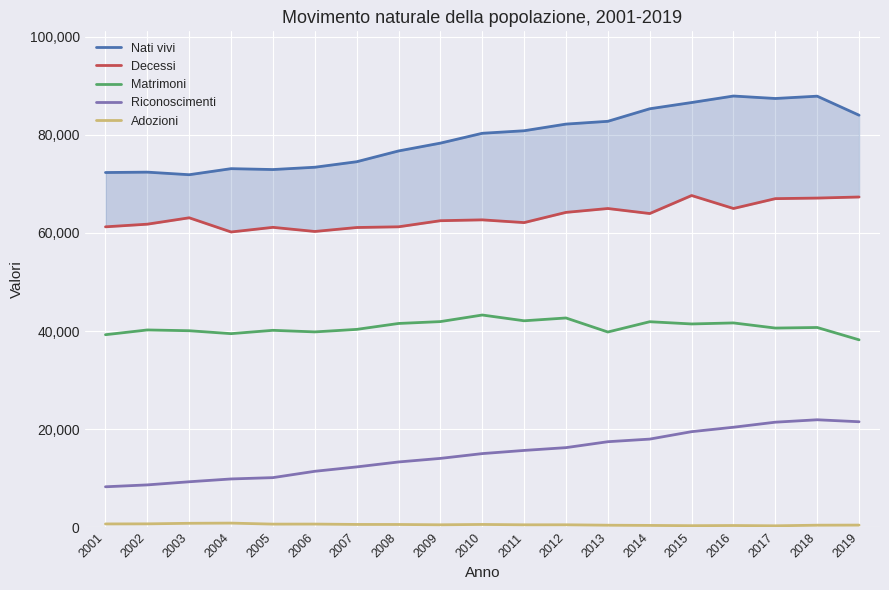

What is the minimum value for Adozioni?

305